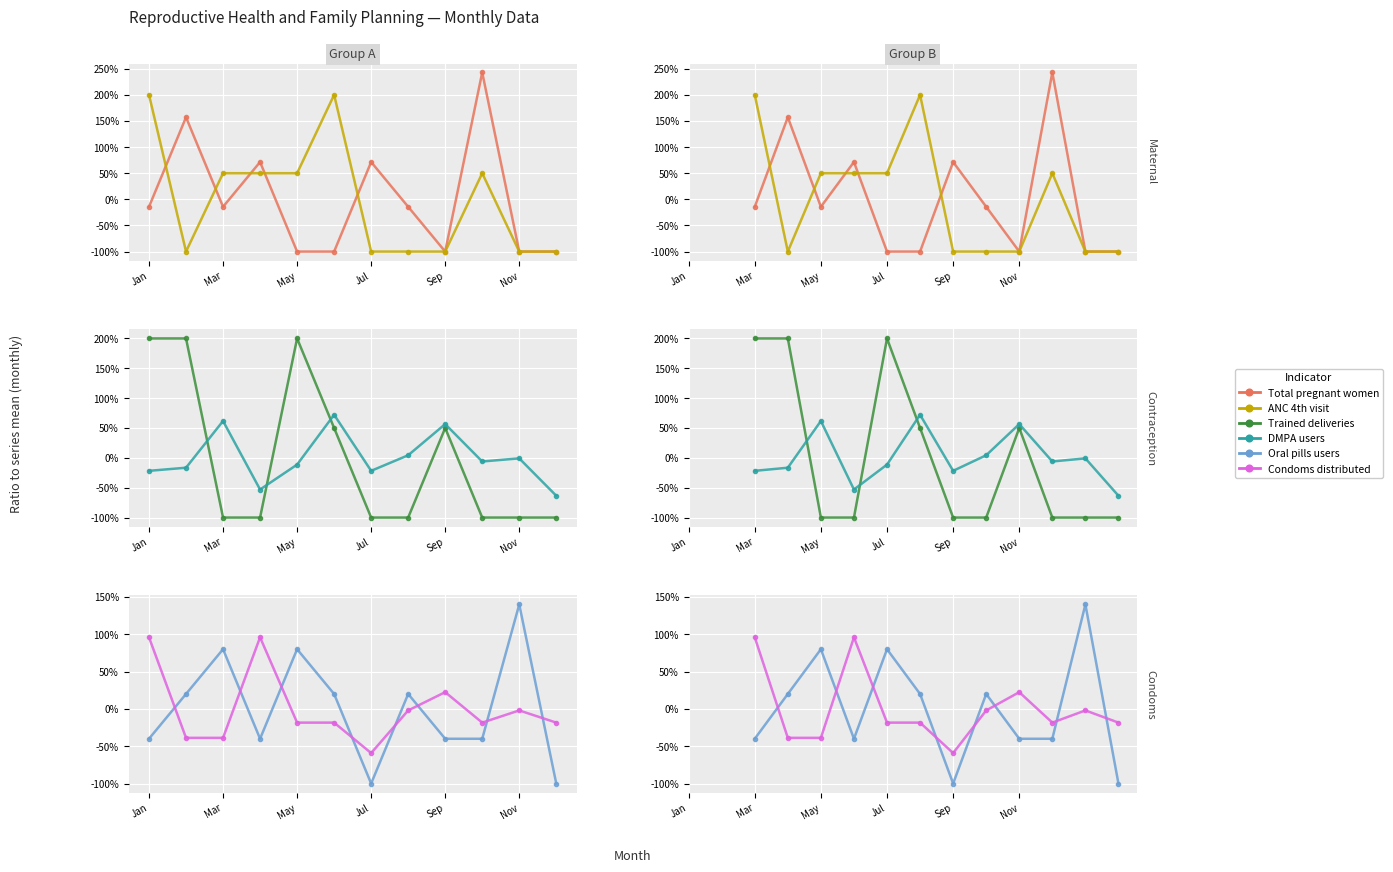

What are all the series names shown in the legend?

Total pregnant women, ANC 4th visit, Trained deliveries, DMPA users, Oral pills users, Condoms distributed